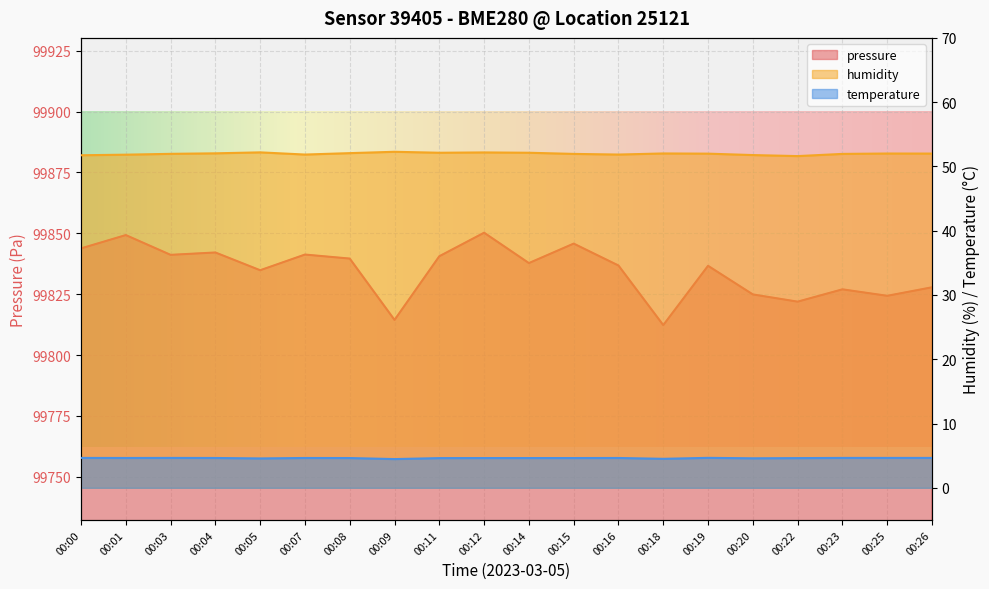

In pressure, how many points are lower than both neighbors (excluding endpoints)?

7